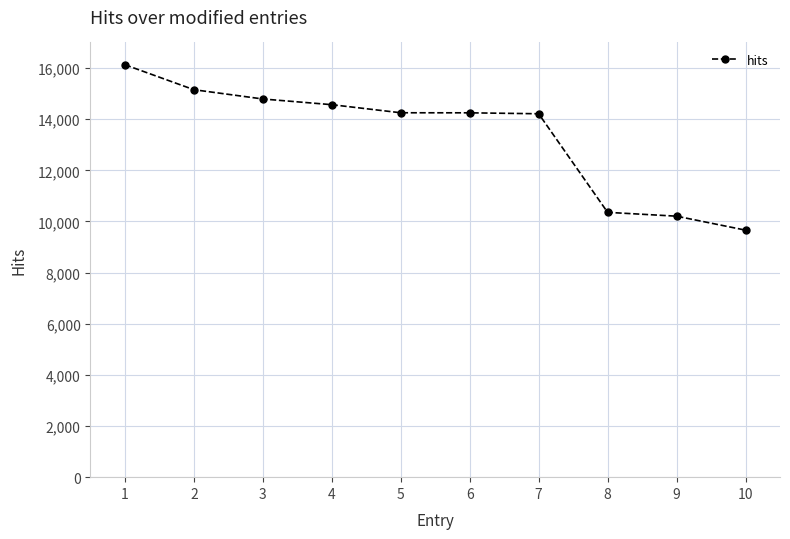

Is it true that the value at 8 is 10356?

True